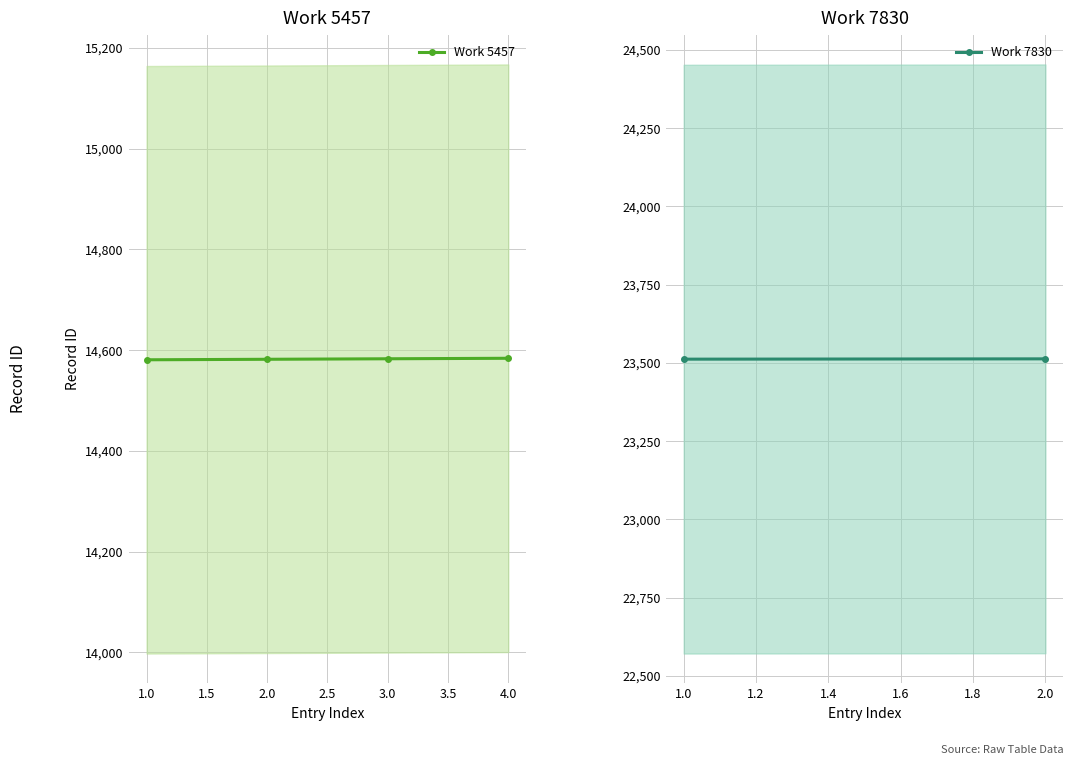

What is the maximum value for Work 5457?

14584